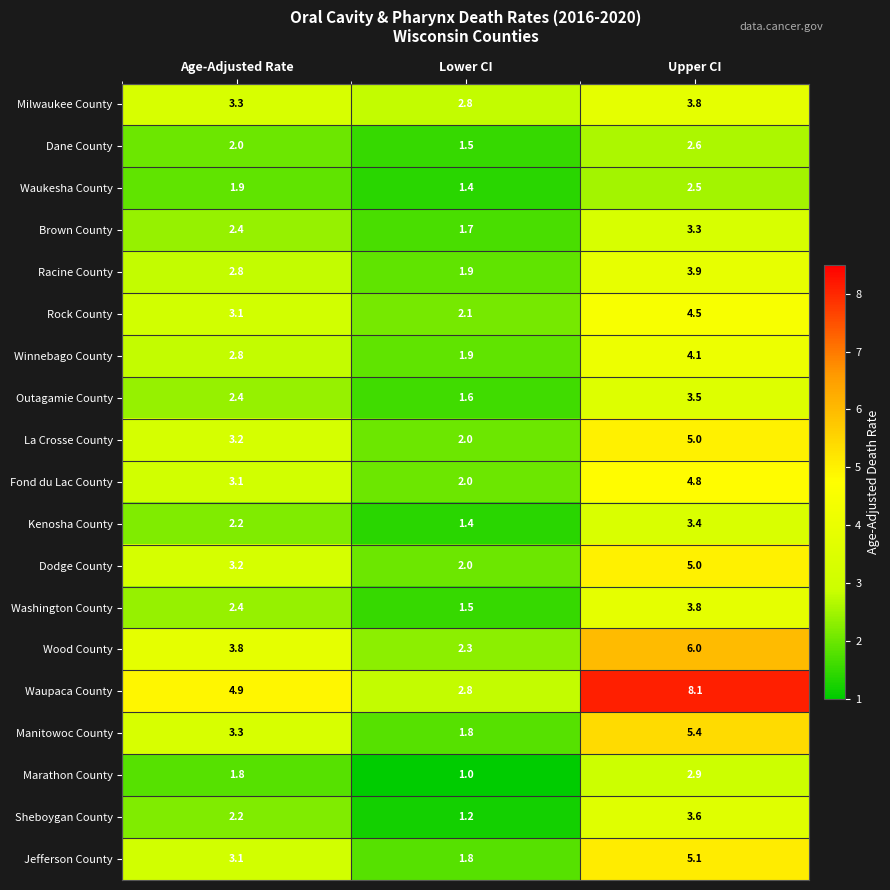

What is the spread (max minus min) of values at Lower CI?

1.8